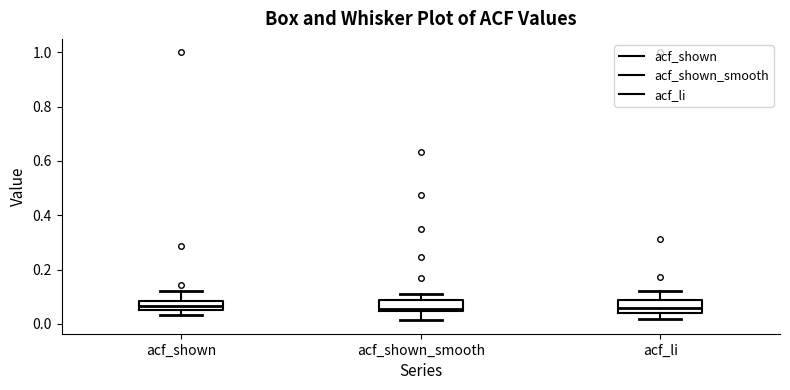

Reading left to right, transcribe this box plot: for each box, give where its median line is, the range the box spans, and where its two whiskers end, as read against the y-axis. The values are not printed on the chart, so give them approximately, as read against the axis.

acf_shown: median 0.06 (inside the box), box 0.06 to 0.08, whiskers 0.04 to 0.12
acf_shown_smooth: median 0.06, box 0.04 to 0.08, whiskers 0.02 to 0.12
acf_li: median 0.06, box 0.04 to 0.08, whiskers 0.02 to 0.12